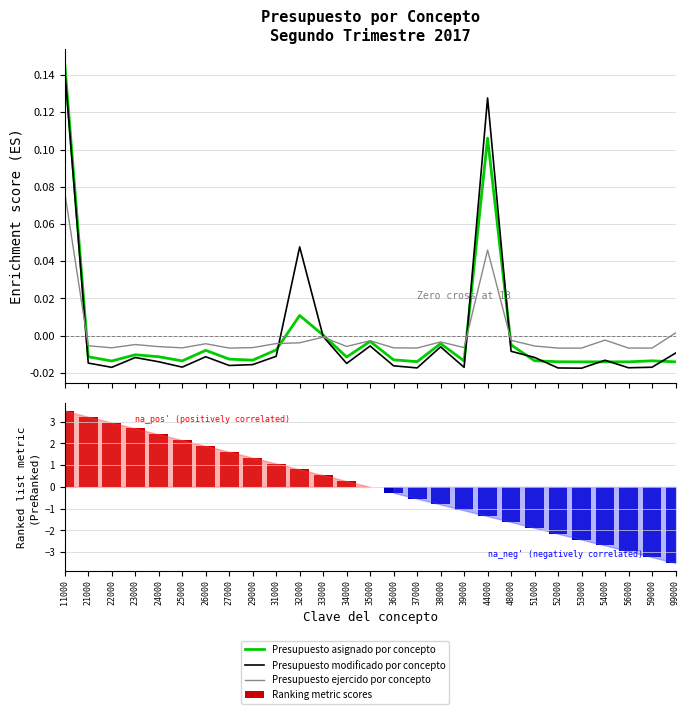

List the series in order of their peak value, highest first.

Ranking metric scores, Presupuesto asignado por concepto, Presupuesto modificado por concepto, Presupuesto ejercido por concepto